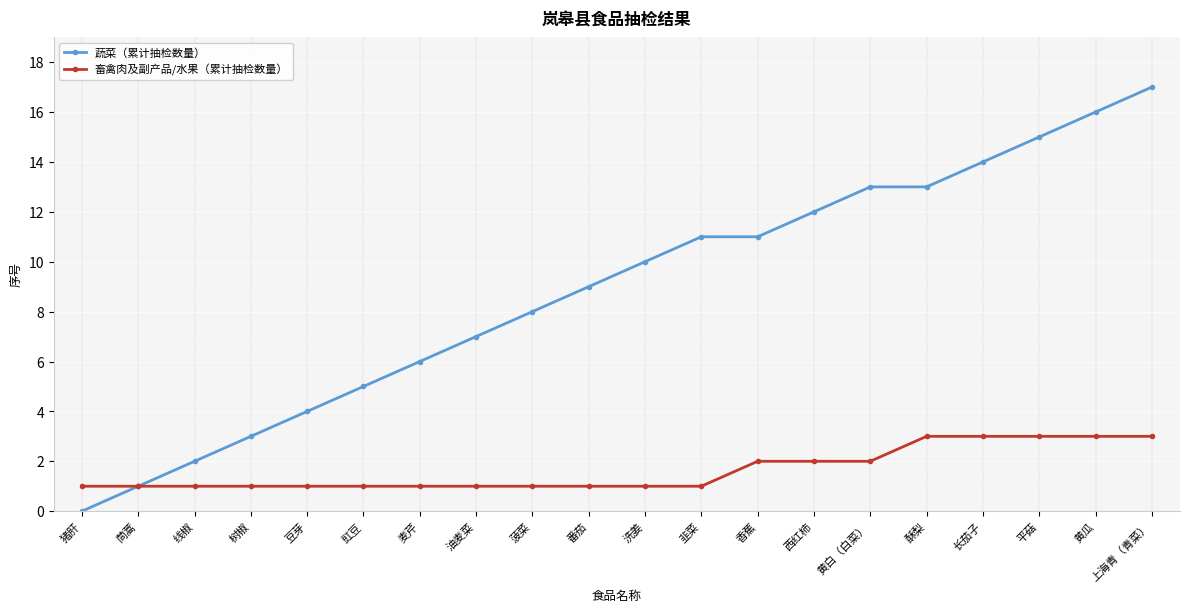

Rank the series by their average value, from highest to lowest.

蔬菜（累计抽检数量）, 畜禽肉及副产品/水果（累计抽检数量）